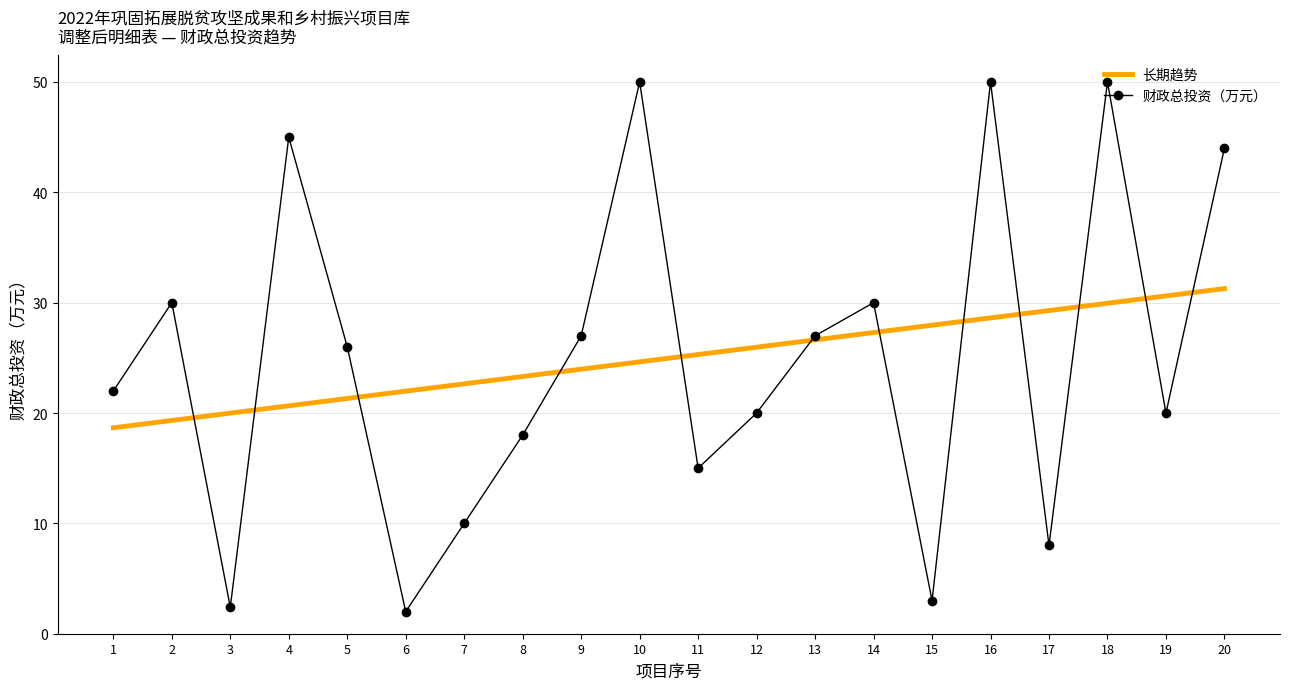

True or false: 长期趋势 has a value of 24.0 at 9.

True